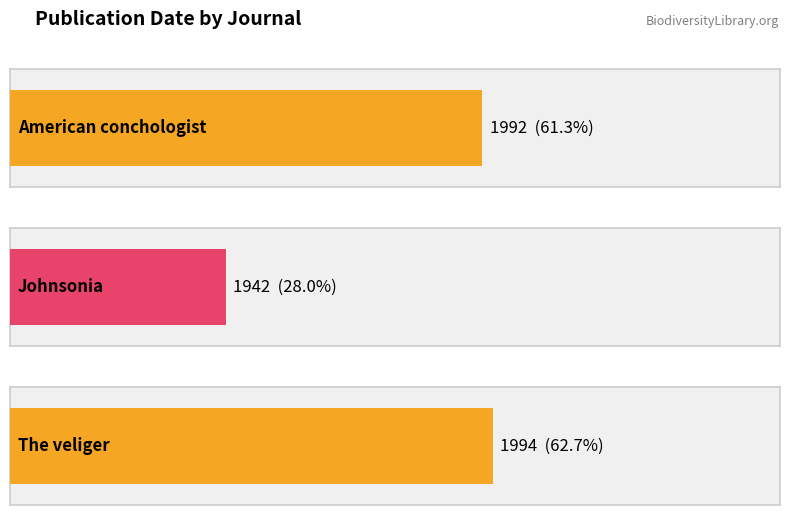

Which category has the lowest value across all series?

Johnsonia